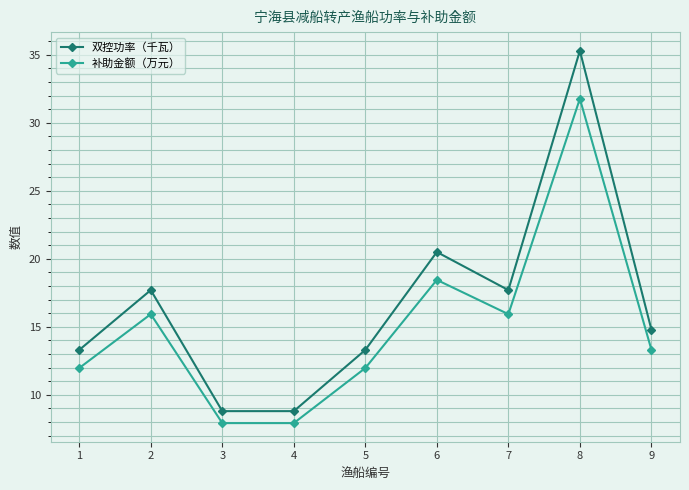

Which series has the largest range (max minus min)?

双控功率（千瓦）